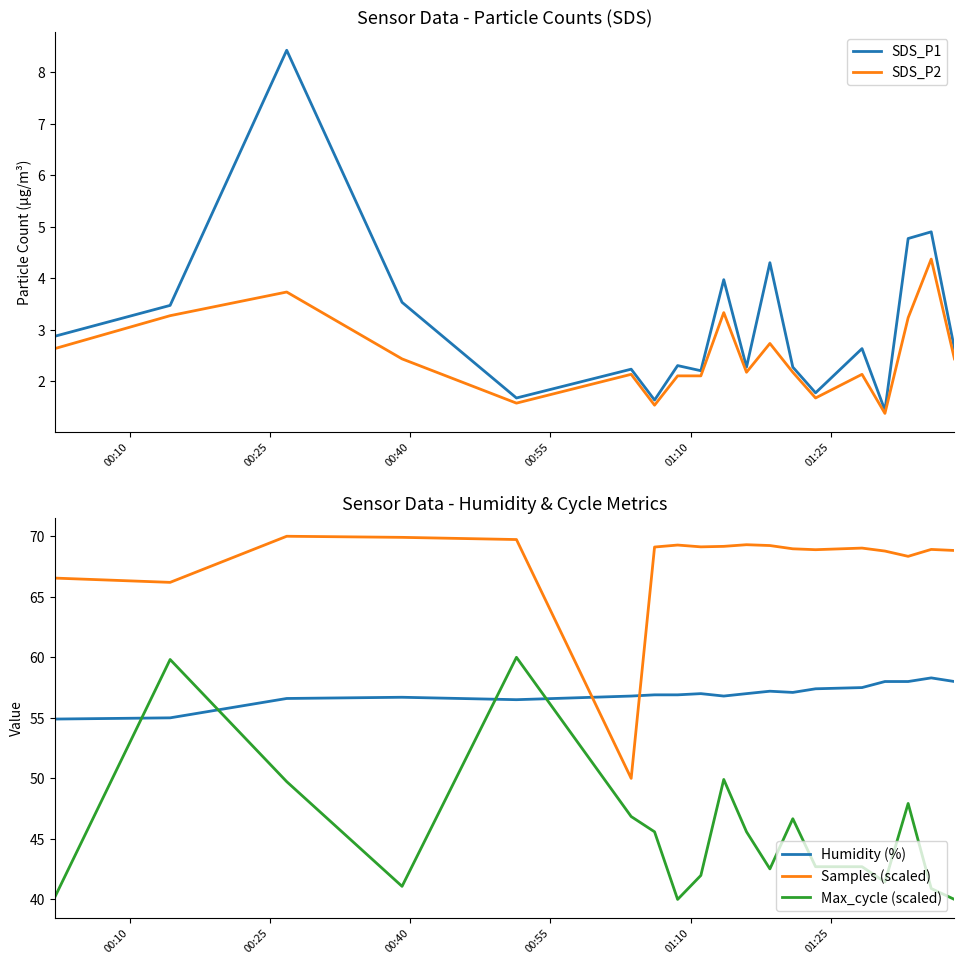

At how many categories does at least one series exceed 57?

18